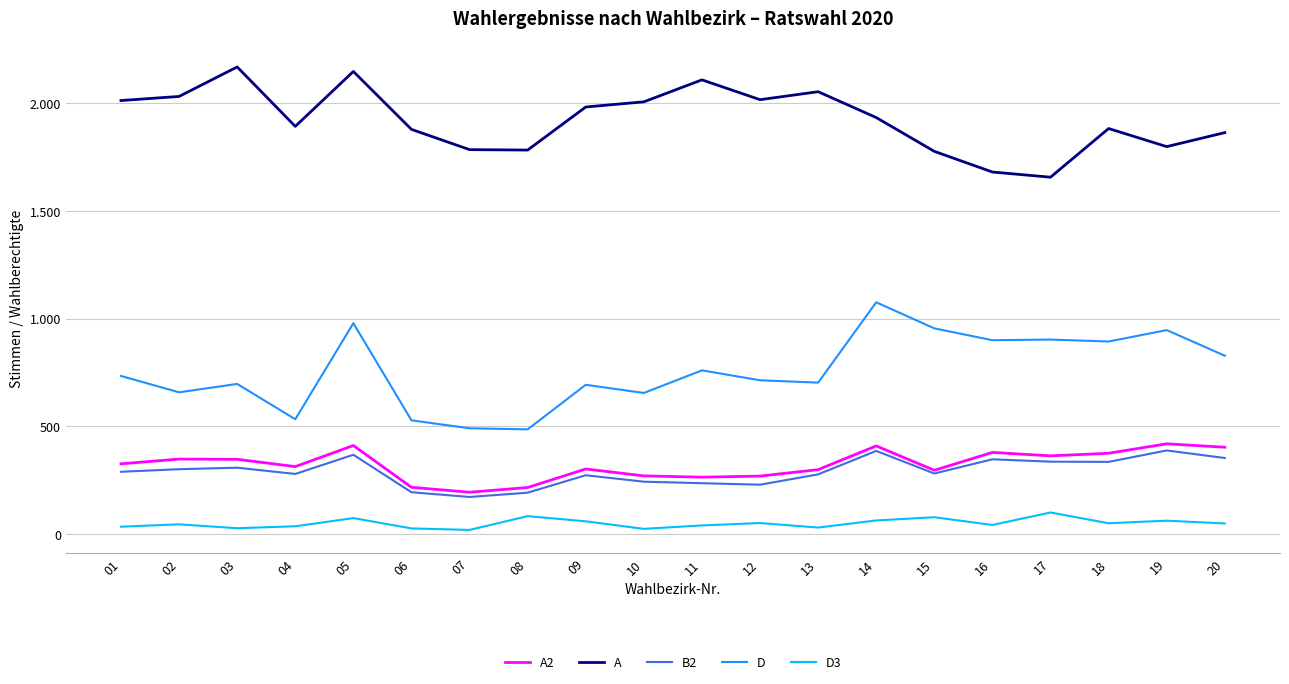

What is the spread (max minus min) of values at 08?

1700